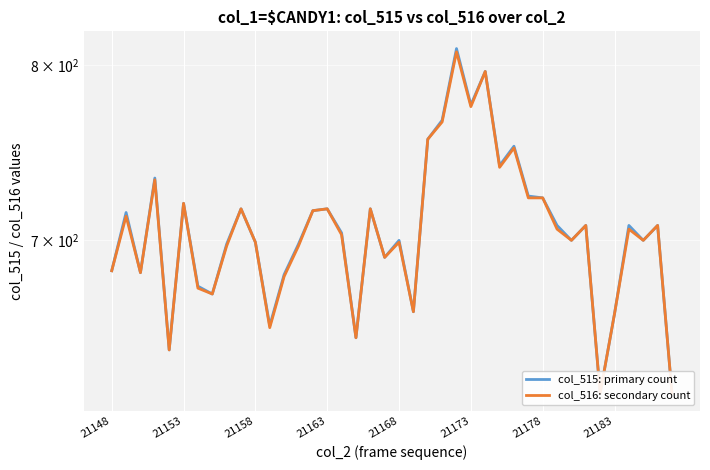

At how many categories does at least one series exceed 642?

38